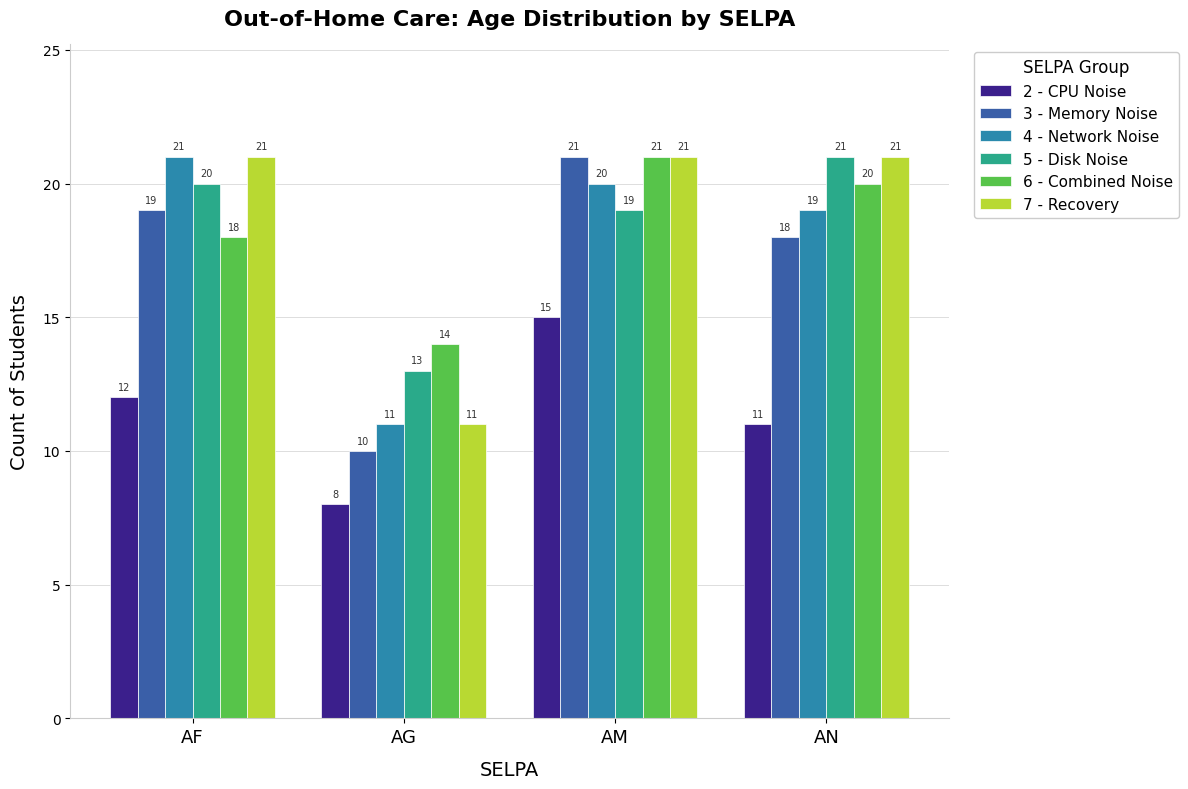

What is the lowest value of the 3 - Memory Noise series?

10